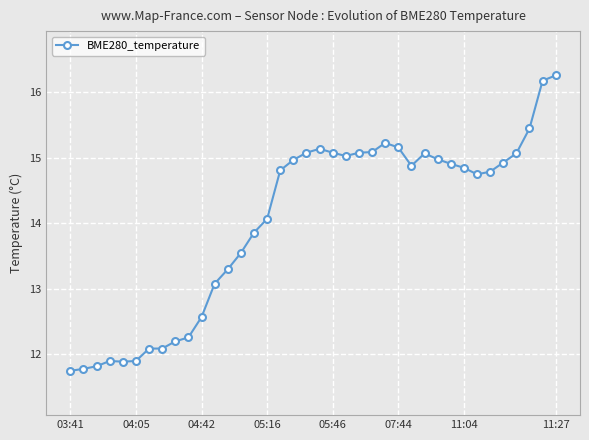

What is the value of the 27th point from the left?

14.9